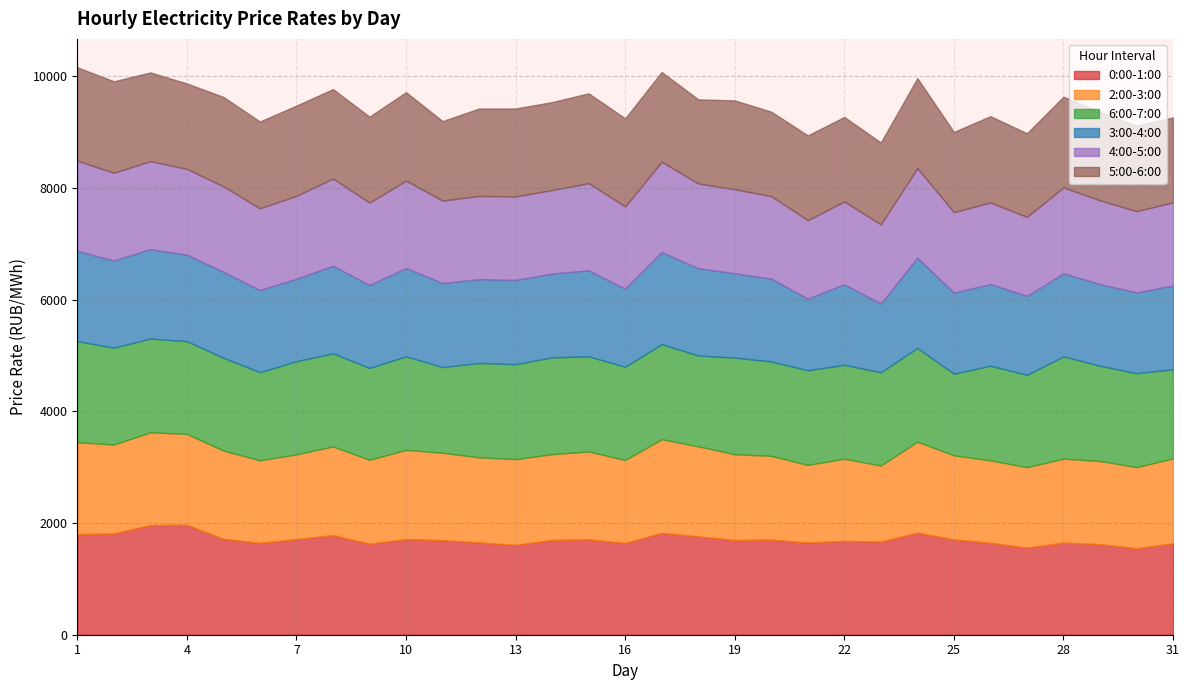

Is it true that 4:00-5:00 equals 1603.7 at 24?

True